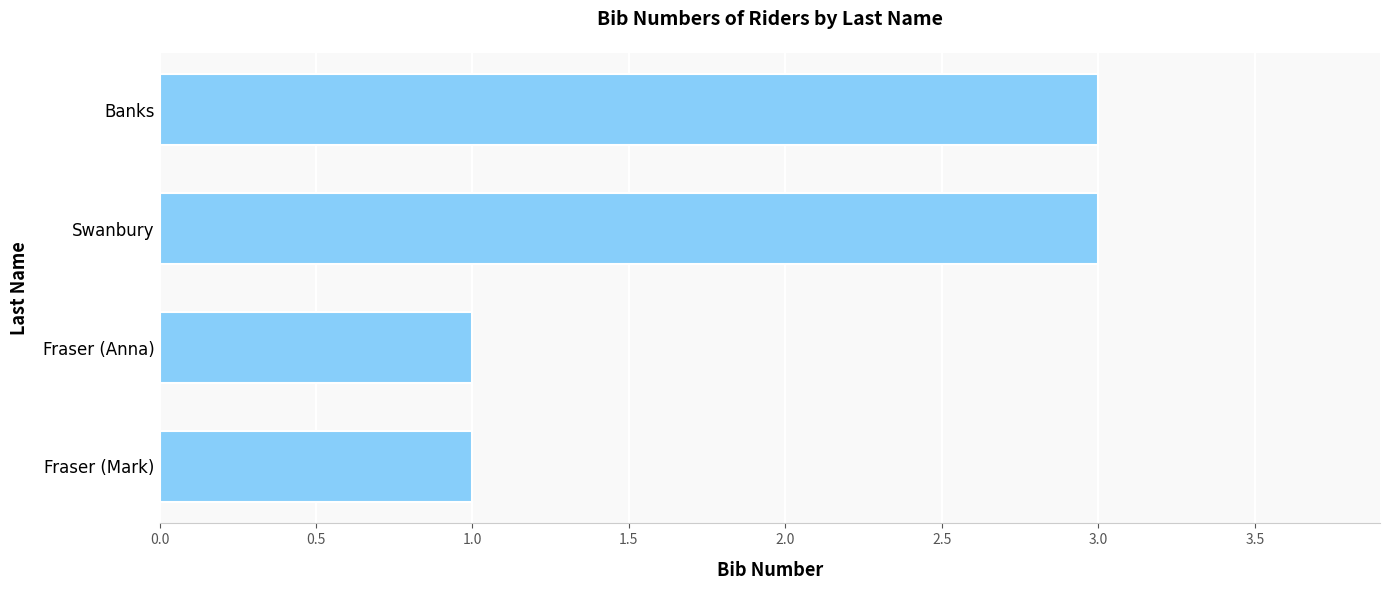

Count the number of categories in the chart.

4